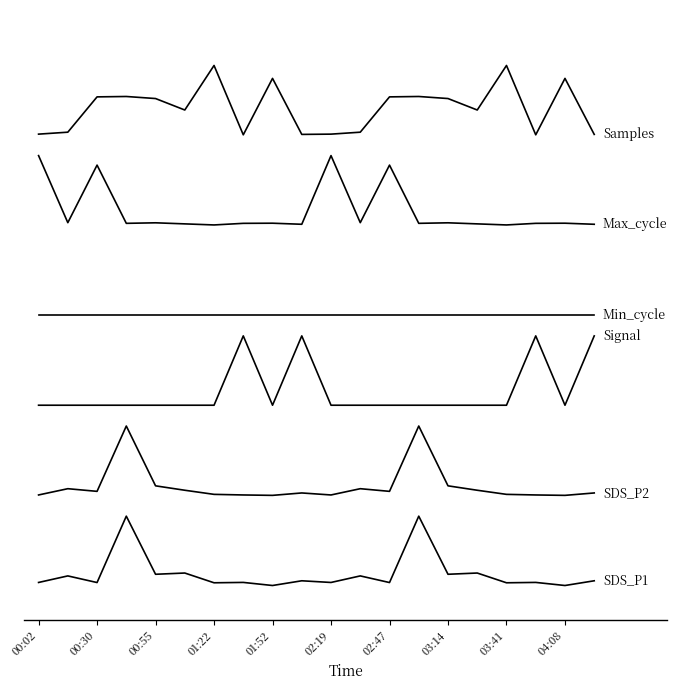

The Max_cycle series shows 5.2 at 03:41. True or false?

True